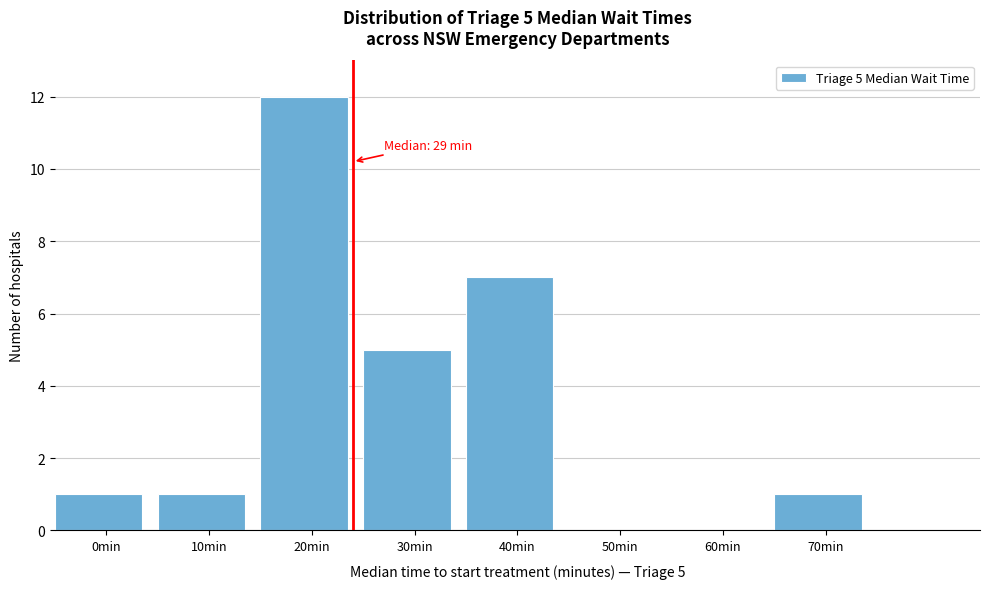

Reading right to left, list all the values displayed in this chart.

70min=1	60min=0	50min=0	40min=7	30min=5	20min=12	10min=1	0min=1